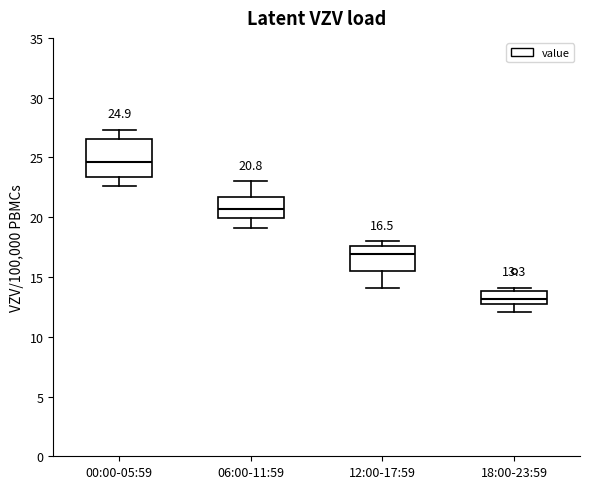

Comparing the boxes themselves (not the whiskers), which one is the tallest?

00:00-05:59